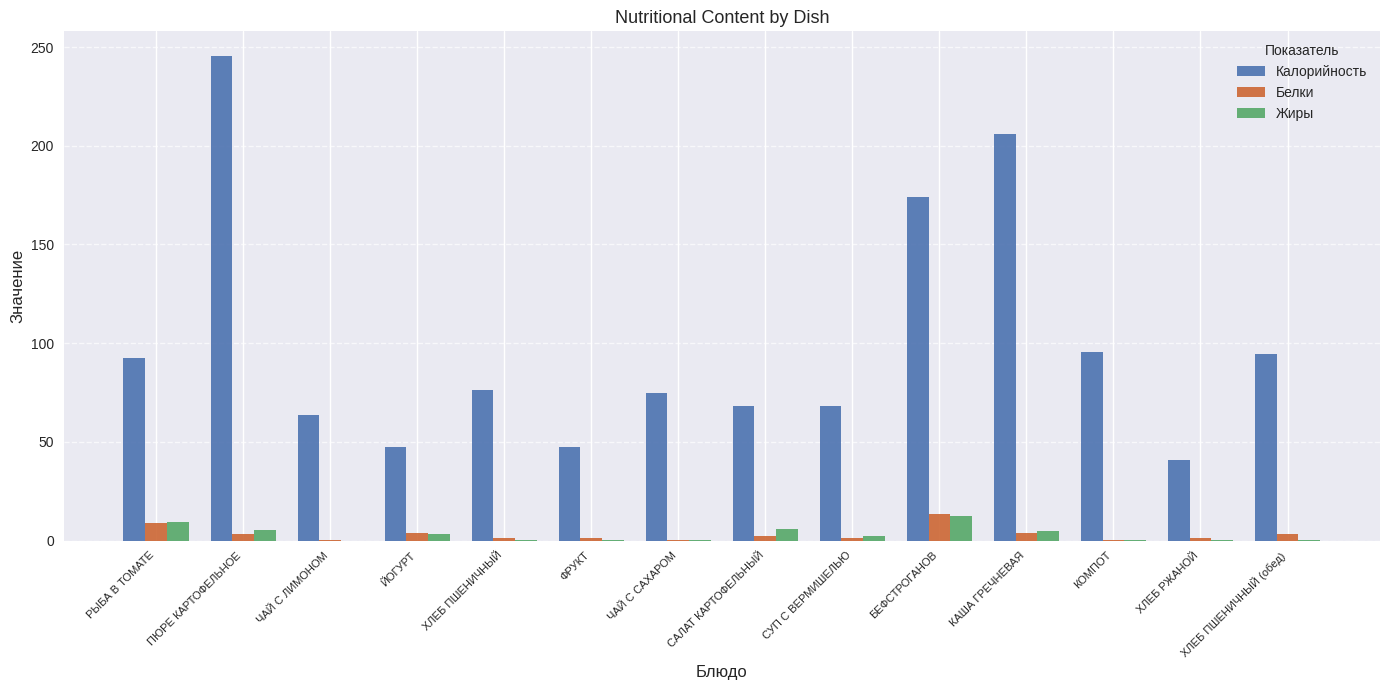

How many groups of bars are there?

14